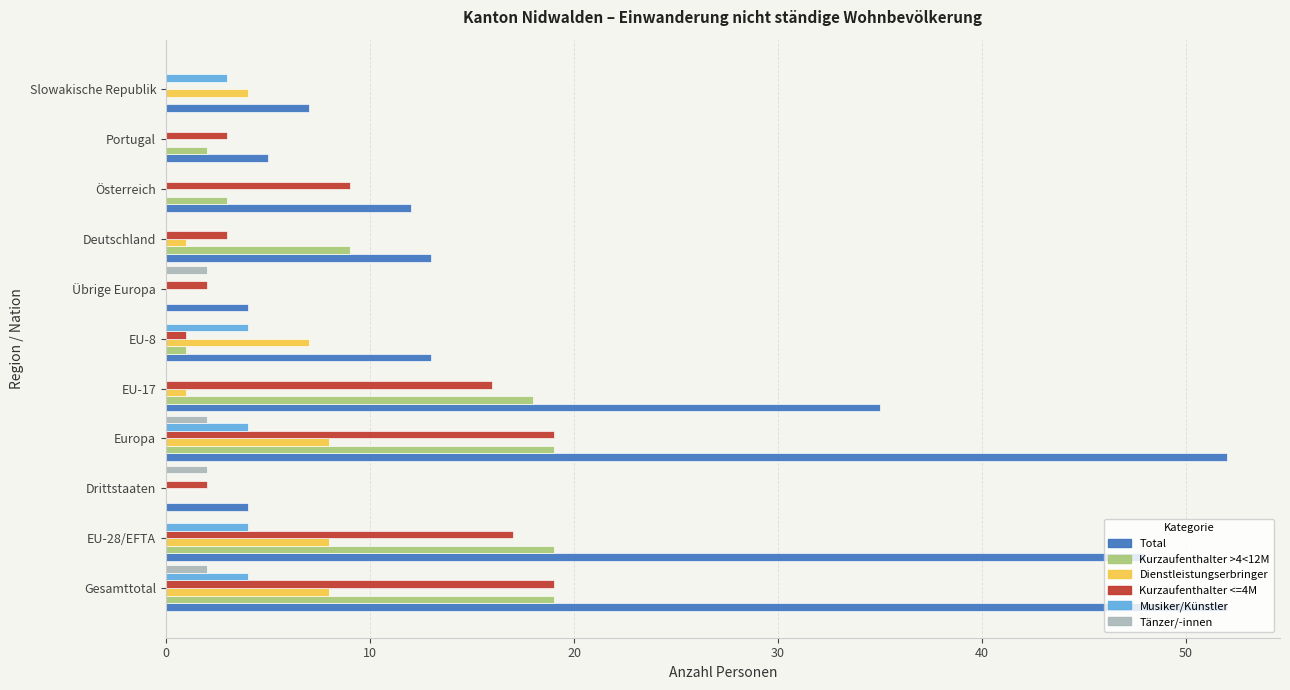

Which series changed the most between EU-17 and EU-8?

Total